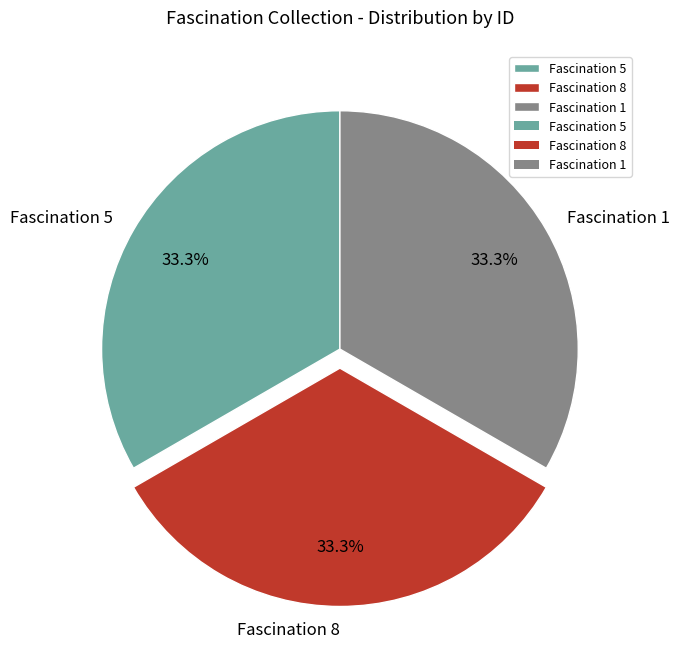

Combined, what portion of the pie is Fascination 5 and Fascination 8?

66.7%